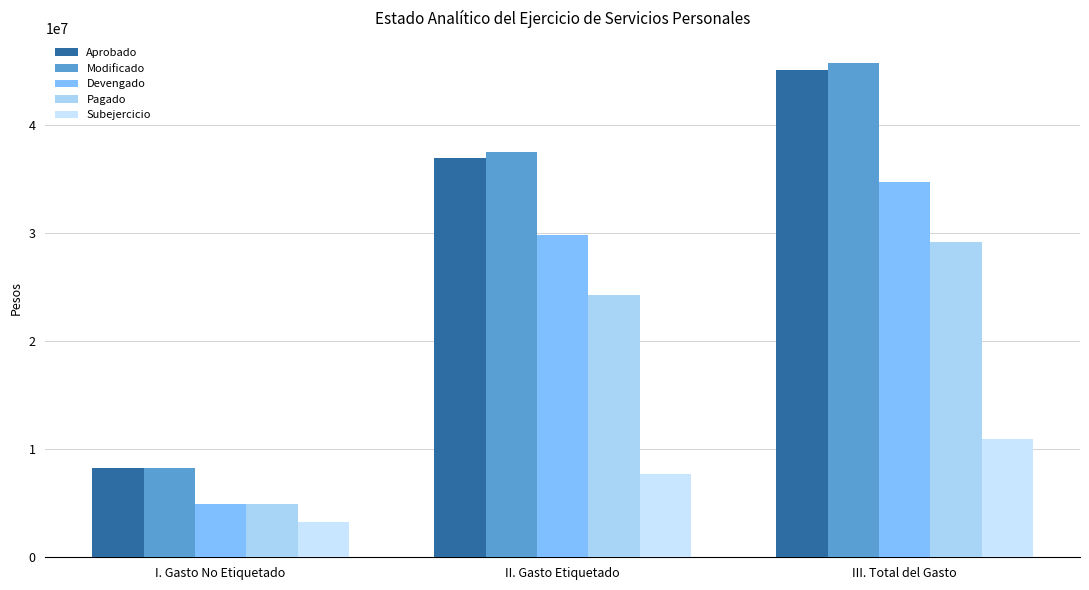

Between I. Gasto No Etiquetado and II. Gasto Etiquetado, which series saw the biggest shift?

Modificado